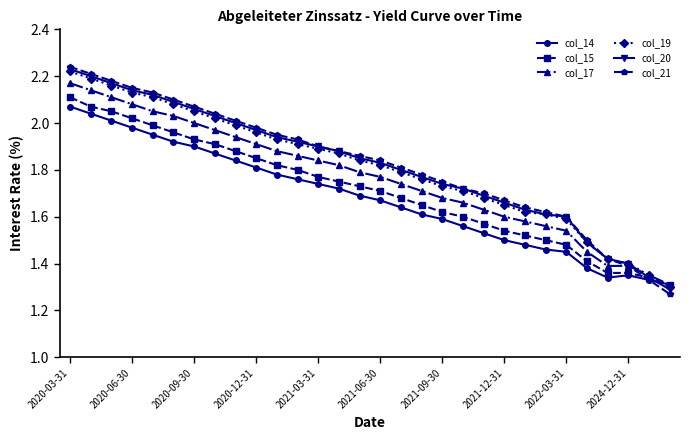

True or false: col_21 has more than 0 interior local peaks.

False